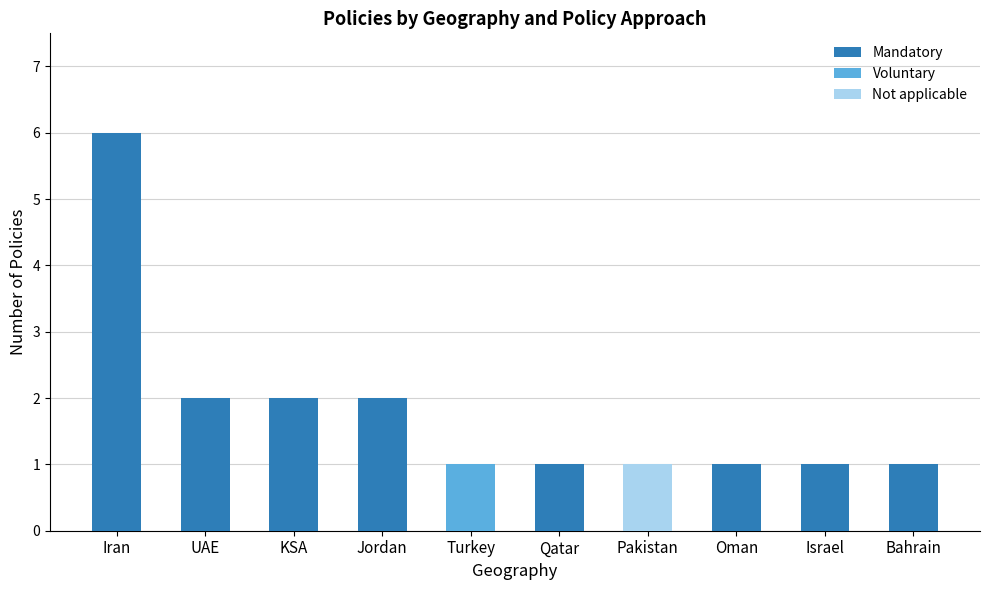

Which category has the highest value in the Mandatory series?

Iran